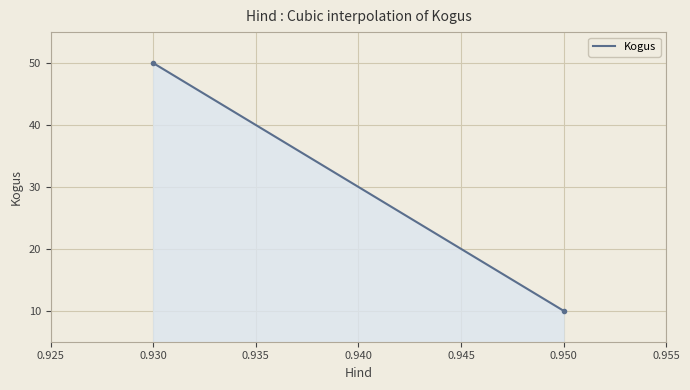

What is the difference between the maximum and minimum values?

40.0